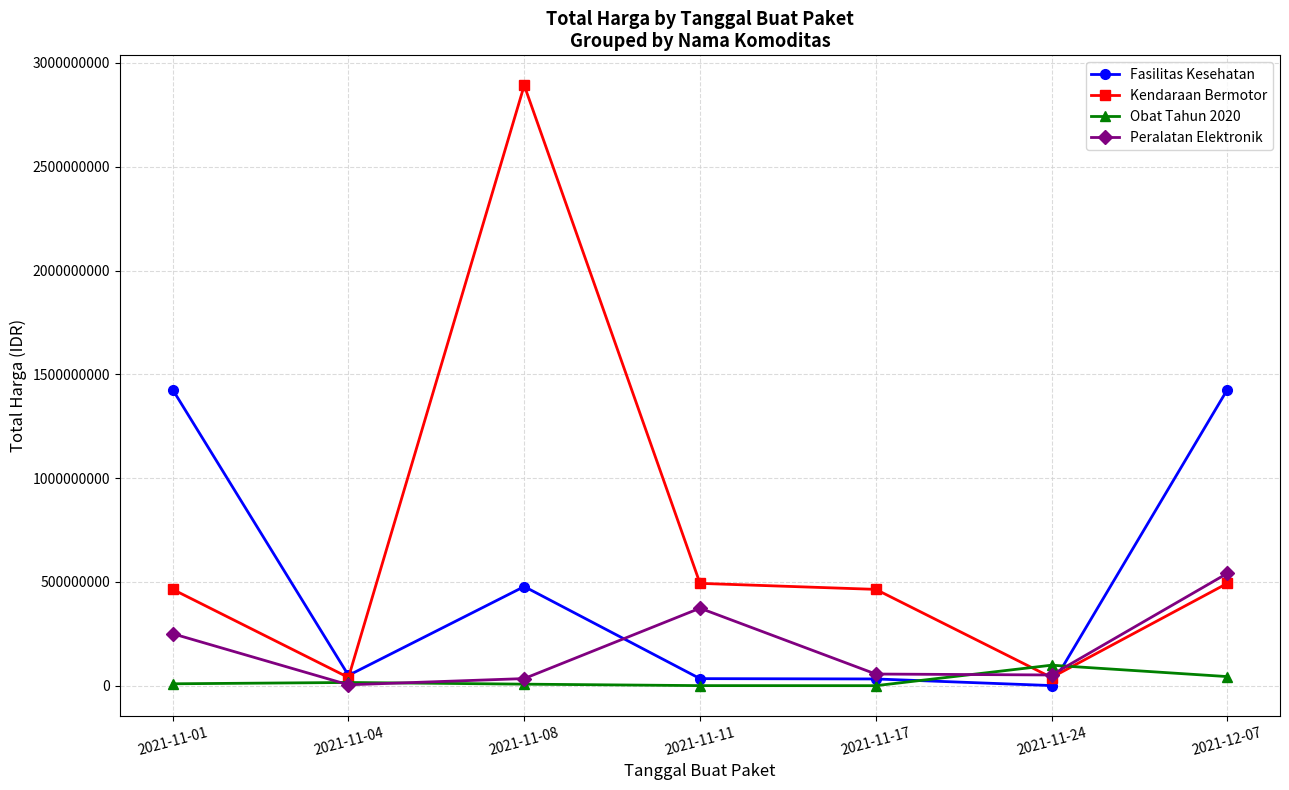

What is the total value across all series at 2021-11-17?

552674100